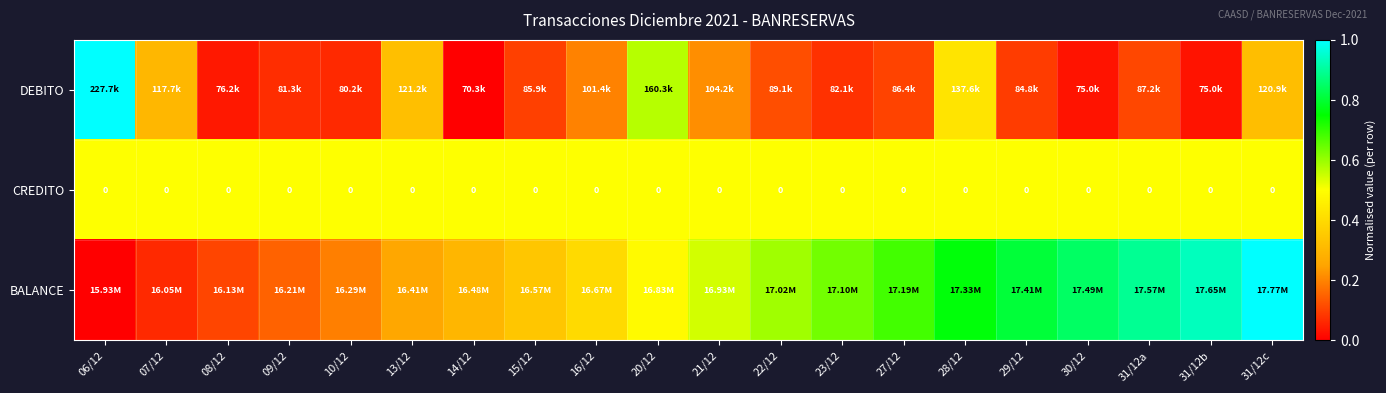

At which label does DEBITO reach its peak?

06/12